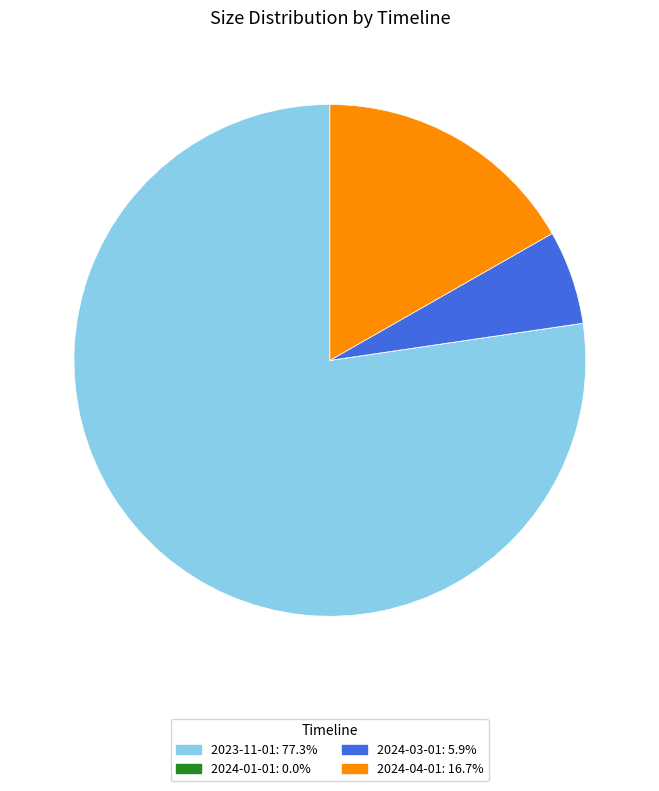

Approximately how many times larger is the value at 2023-11-01 compared to 2024-03-01?

13.0